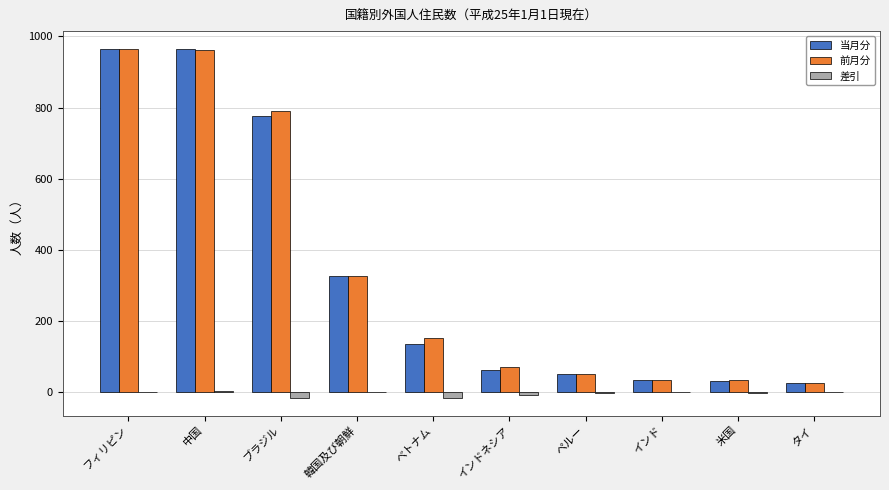

What is the maximum value shown in the chart?

966